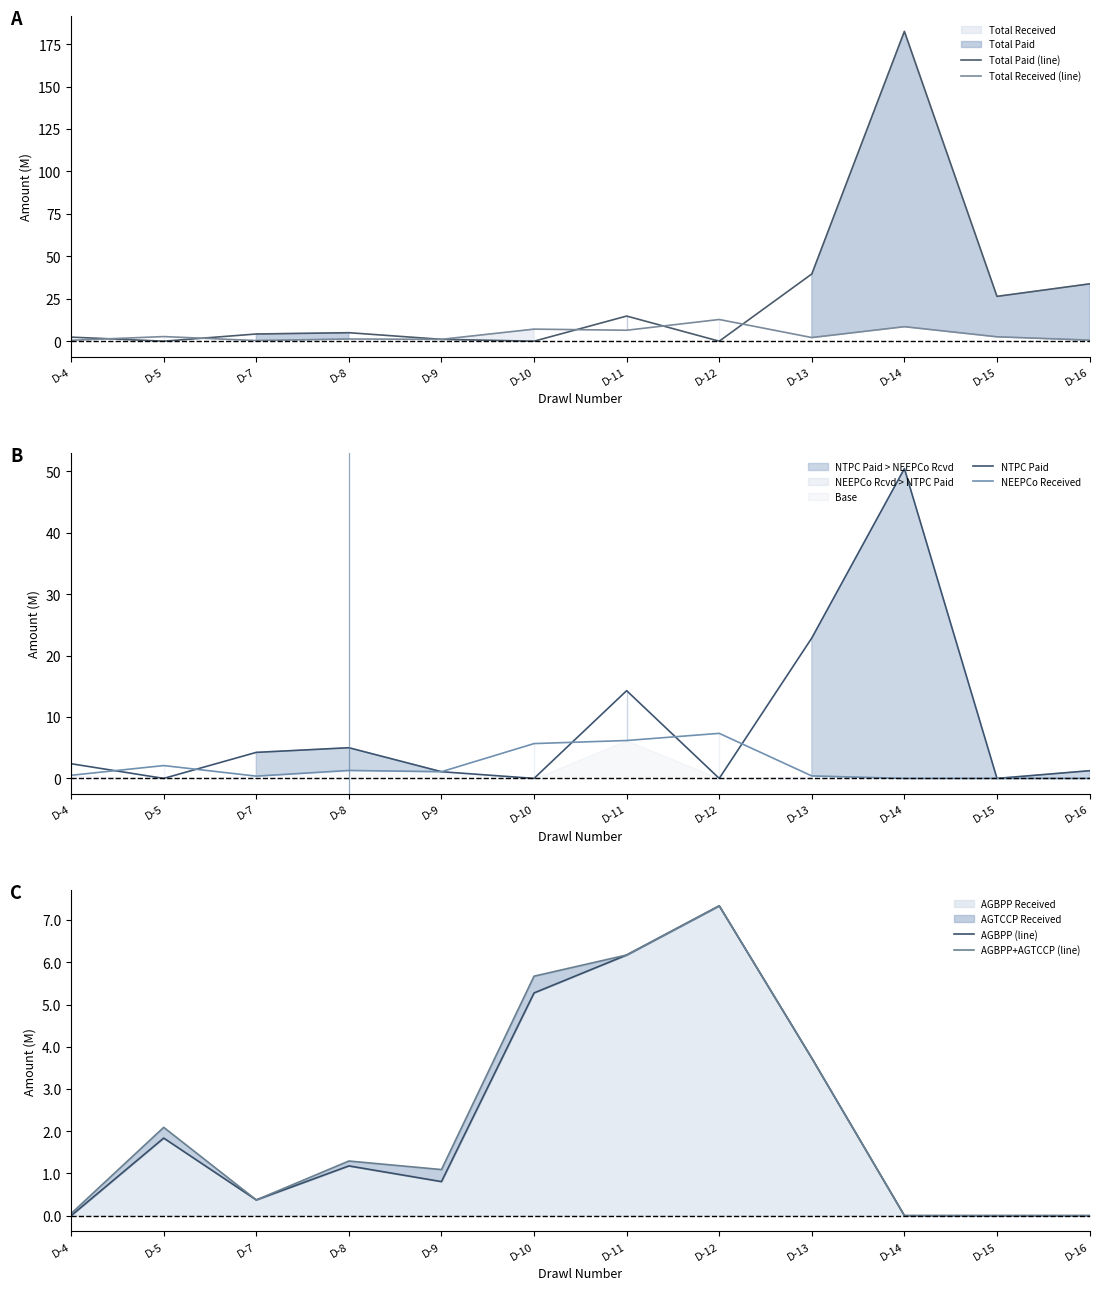

Rank the series at D-13 from lowest to highest value.

NEEPCo Received, Total Received (line), AGBPP (line), AGBPP+AGTCCP (line), NTPC Paid, Total Paid (line)